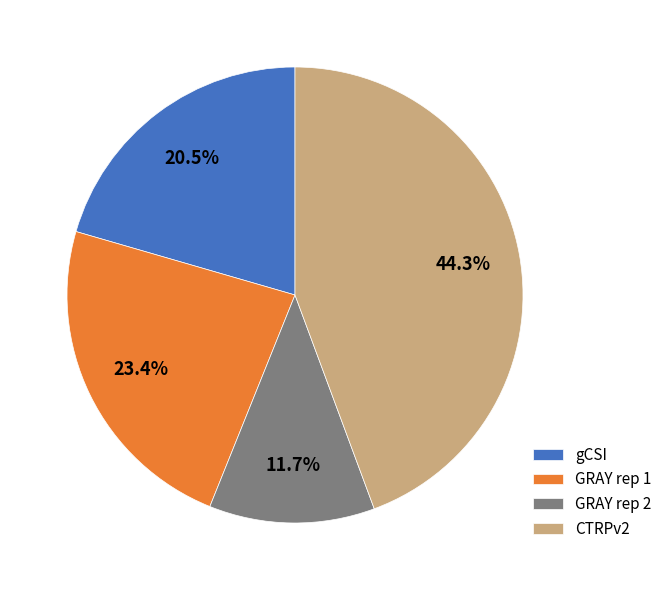

Is the sum of GRAY rep 2 and GRAY rep 1 greater than half?

No